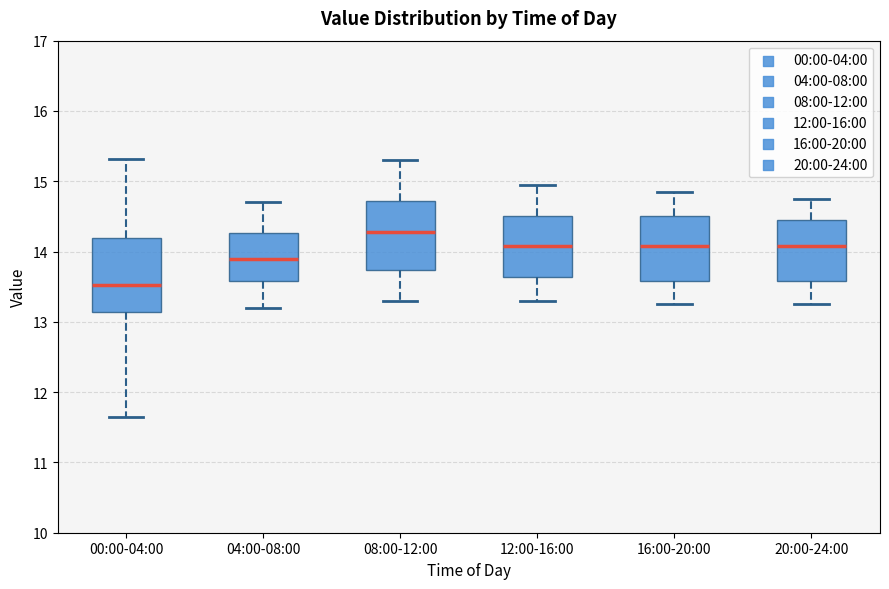

Where does the median line of the box for 12:00-16:00 sit on the y-axis? The values are not printed on the chart, so give them approximately, as read against the axis.

14.1